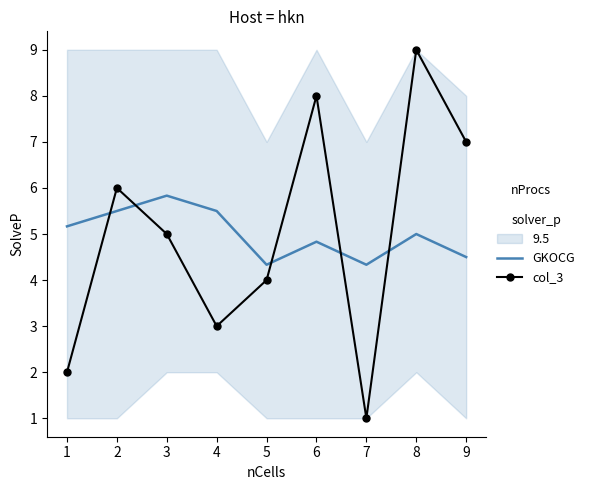

What is the difference between the maximum and minimum values in the col_3 series?

8.0